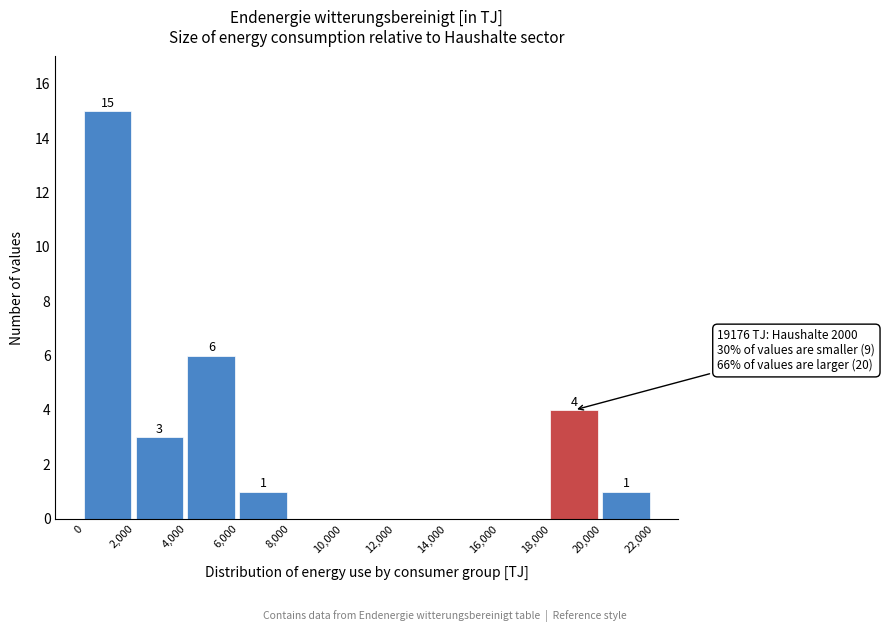

Over which range of the x-axis is the bar tallest?

0 to 2,000